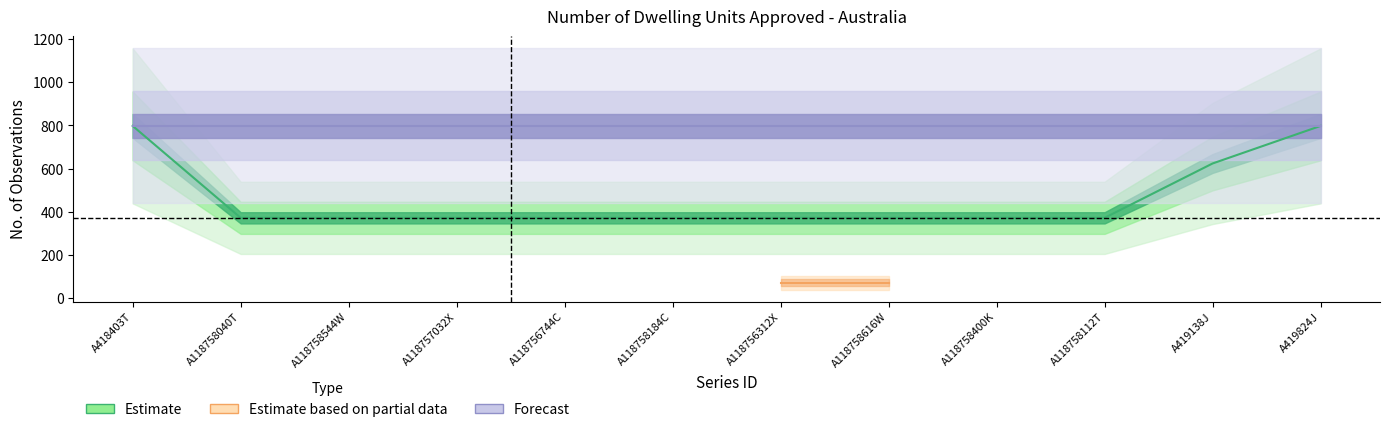

How many categories are shown in the chart?

12